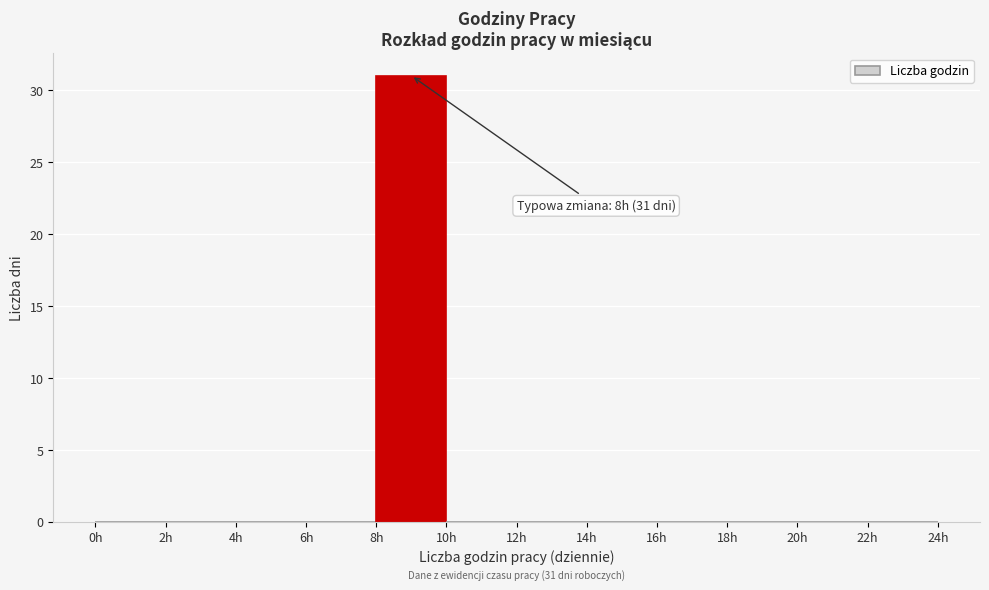

Over which range of the x-axis is the bar tallest?

8 to 10